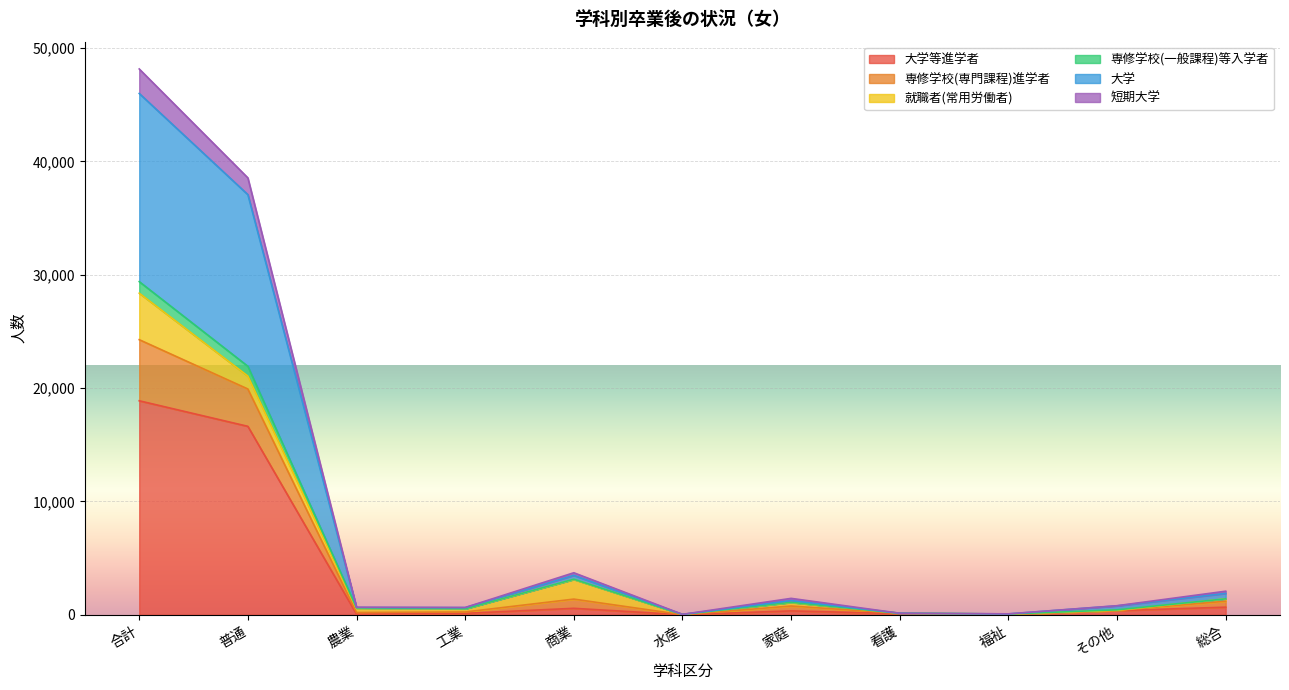

Which category has the highest value in the 短期大学 series?

合計